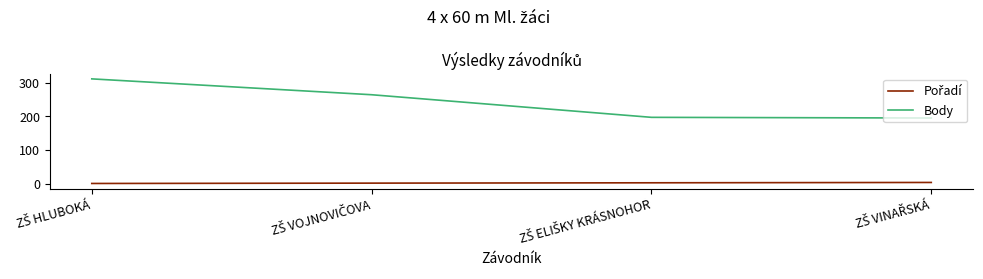

What is the difference between the second highest and second lowest values in the Body series?

67